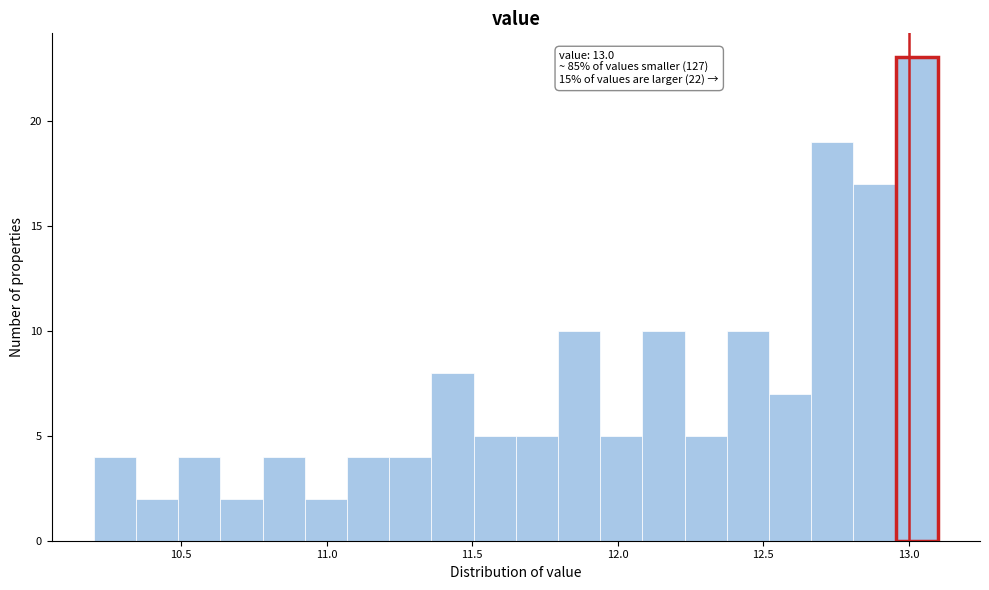

Read against the x-axis, roughly where is the centre of the tallest bar?

13.05